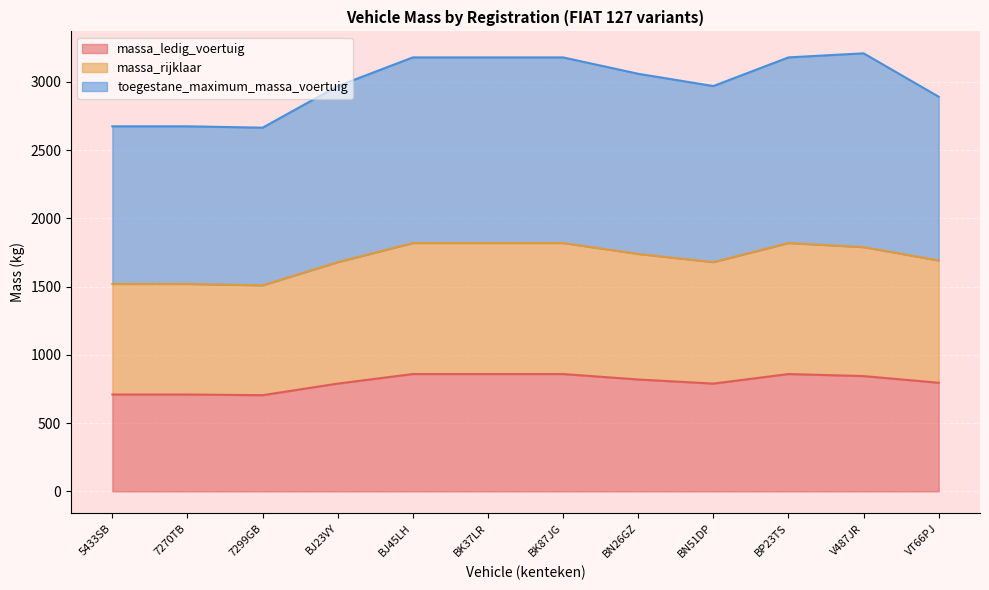

At how many categories does at least one series exceed 1256?

12